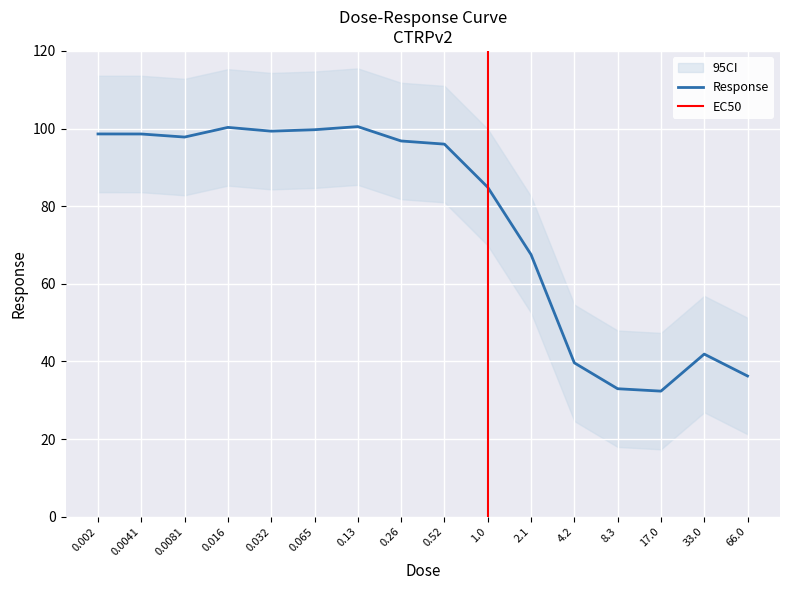

What is the maximum value shown in the chart?

100.5